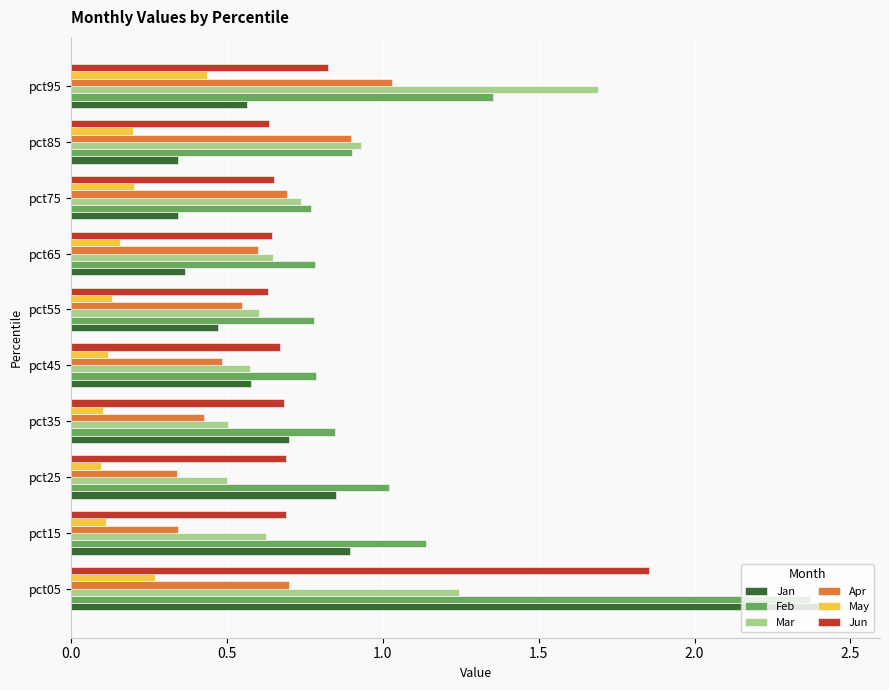

The May series shows 0.2 at pct85. True or false?

True